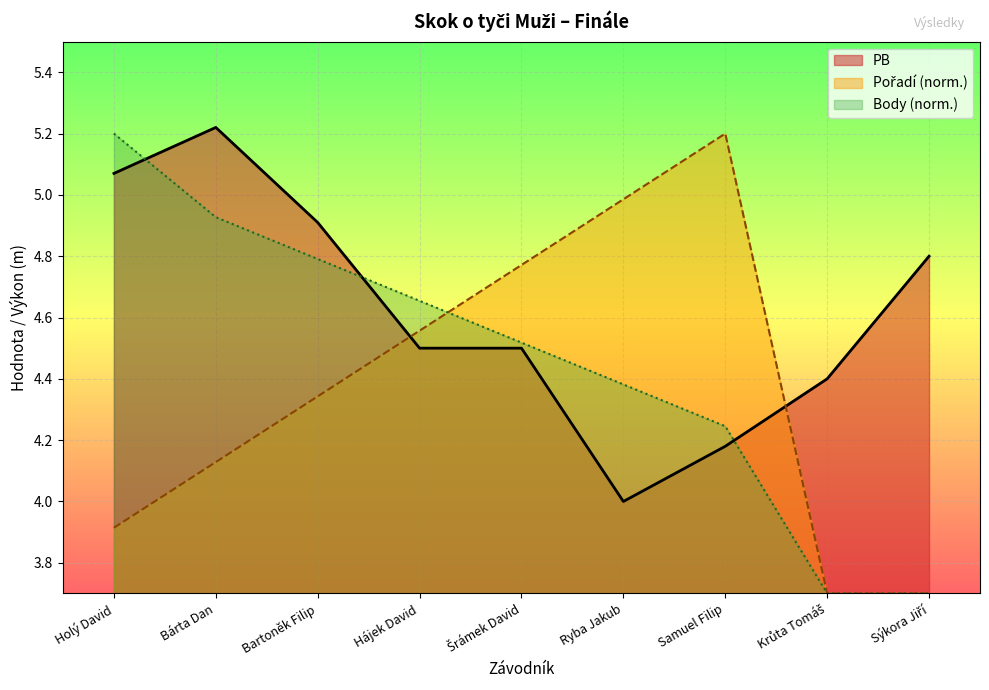

At which category is the sum across all series the highest?

Bárta Dan